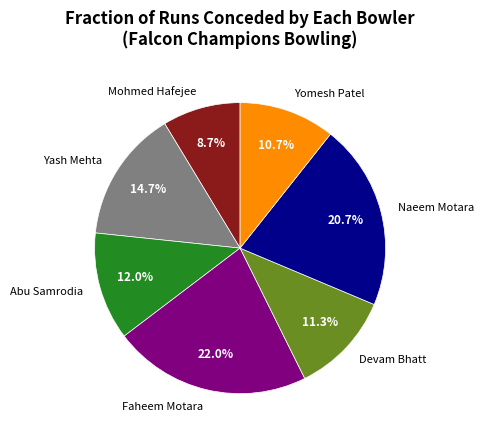

Rank the categories by value from lowest to highest.

Mohmed Hafejee, Yomesh Patel, Devam Bhatt, Abu Samrodia, Yash Mehta, Naeem Motara, Faheem Motara